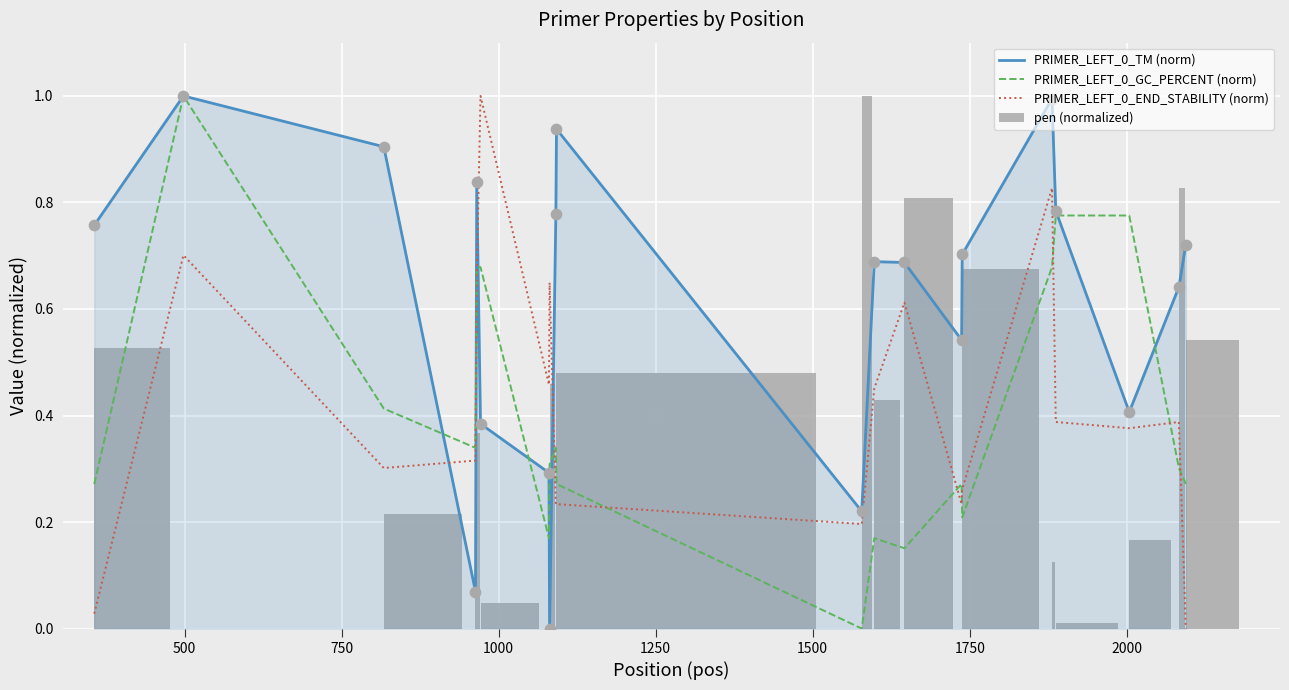

Which series has the largest total across all categories?

PRIMER_LEFT_0_TM (norm)